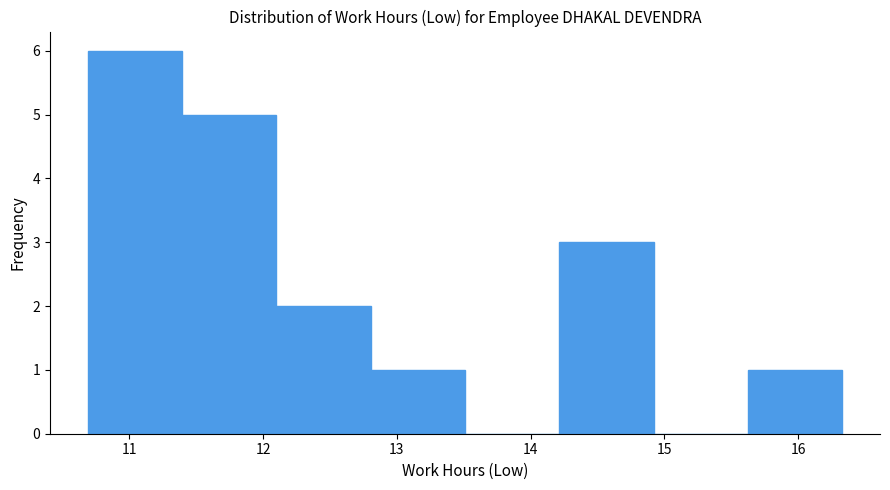

What is the height of the bar covering 14.2 to 14.9 on the x-axis? Neither the bar edges nor the heights are printed on the chart, so give them approximately, as read against the axes.

3